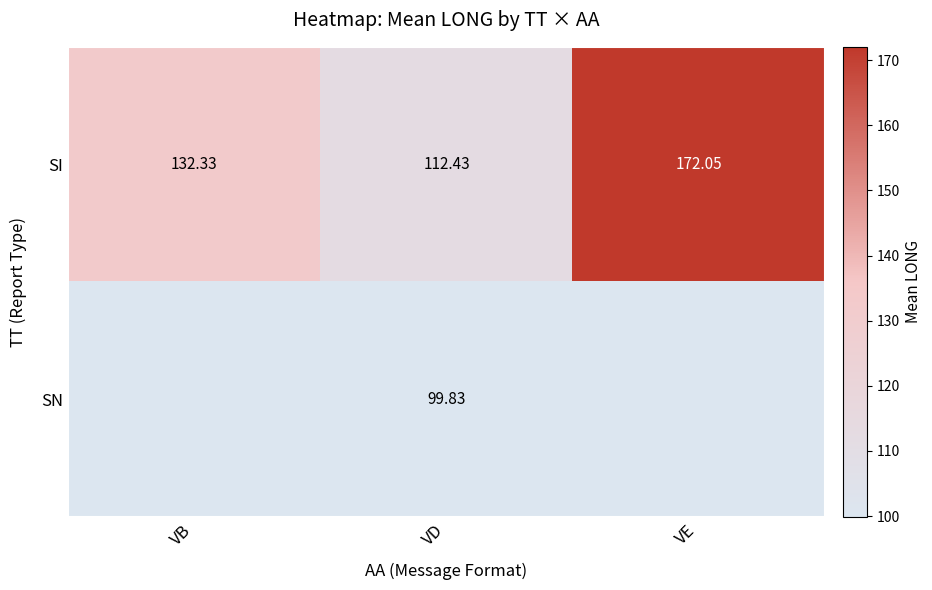

True or false: SI has a value of 132.3 at VB.

True